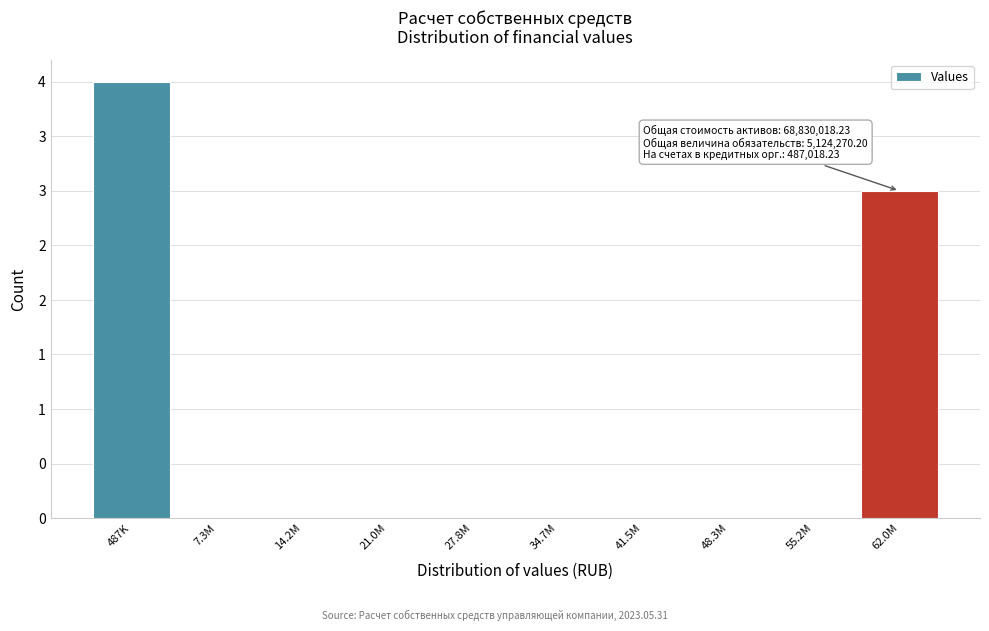

Are the bars horizontal?

No